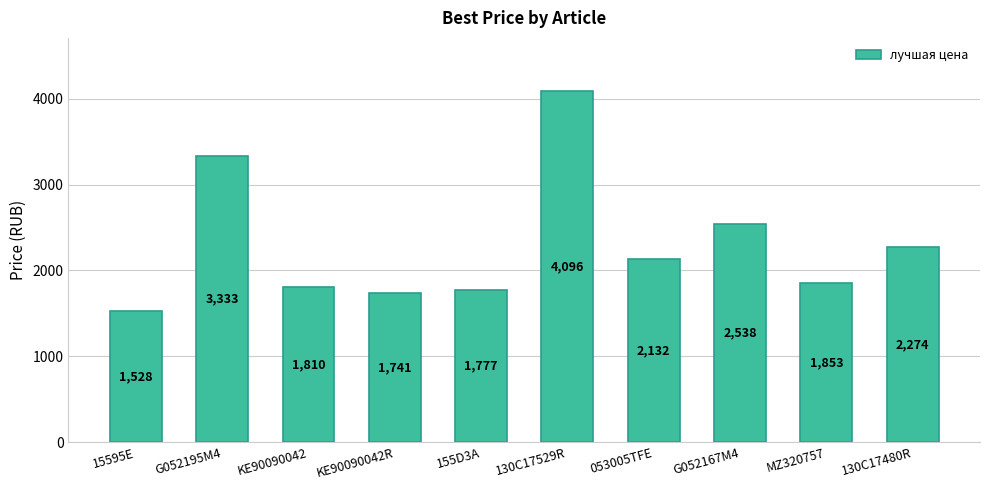

How many values are below 2132?

5